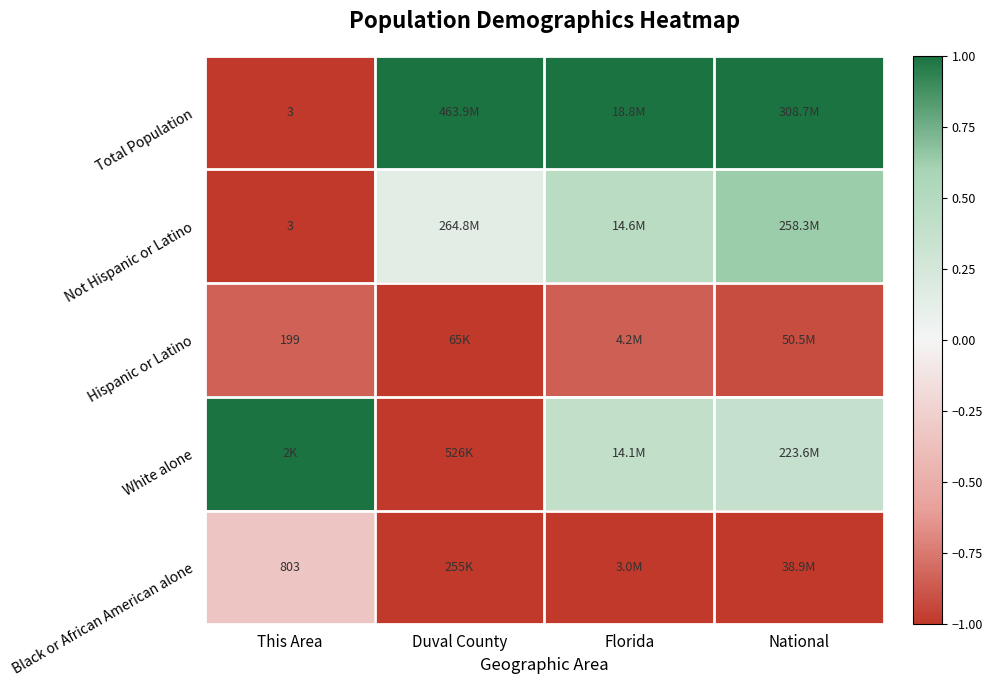

The Total Population series shows 0.3 at Florida. True or false?

False